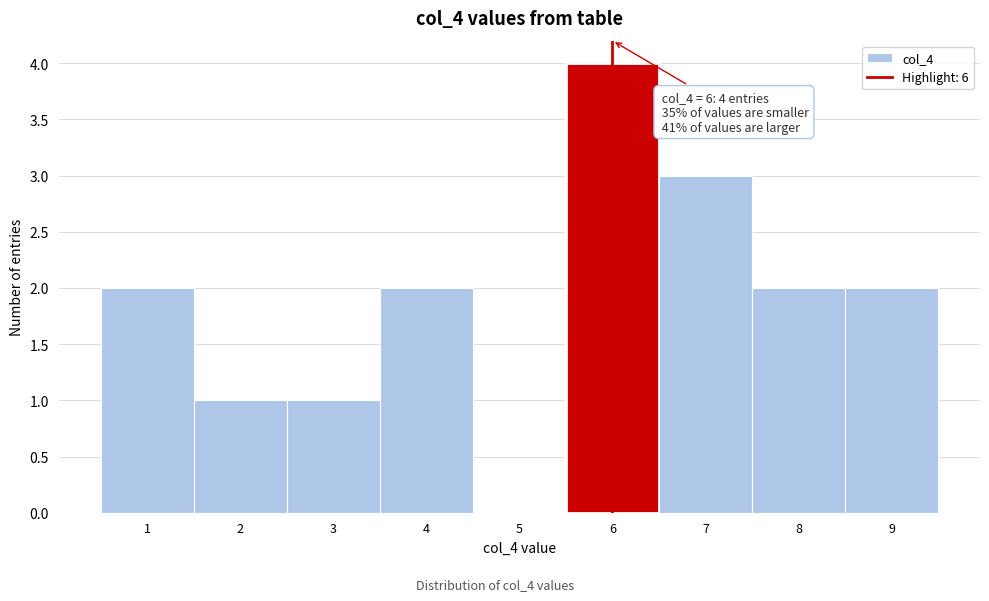

Which range on the x-axis has the tallest bar?

5.5 to 6.5